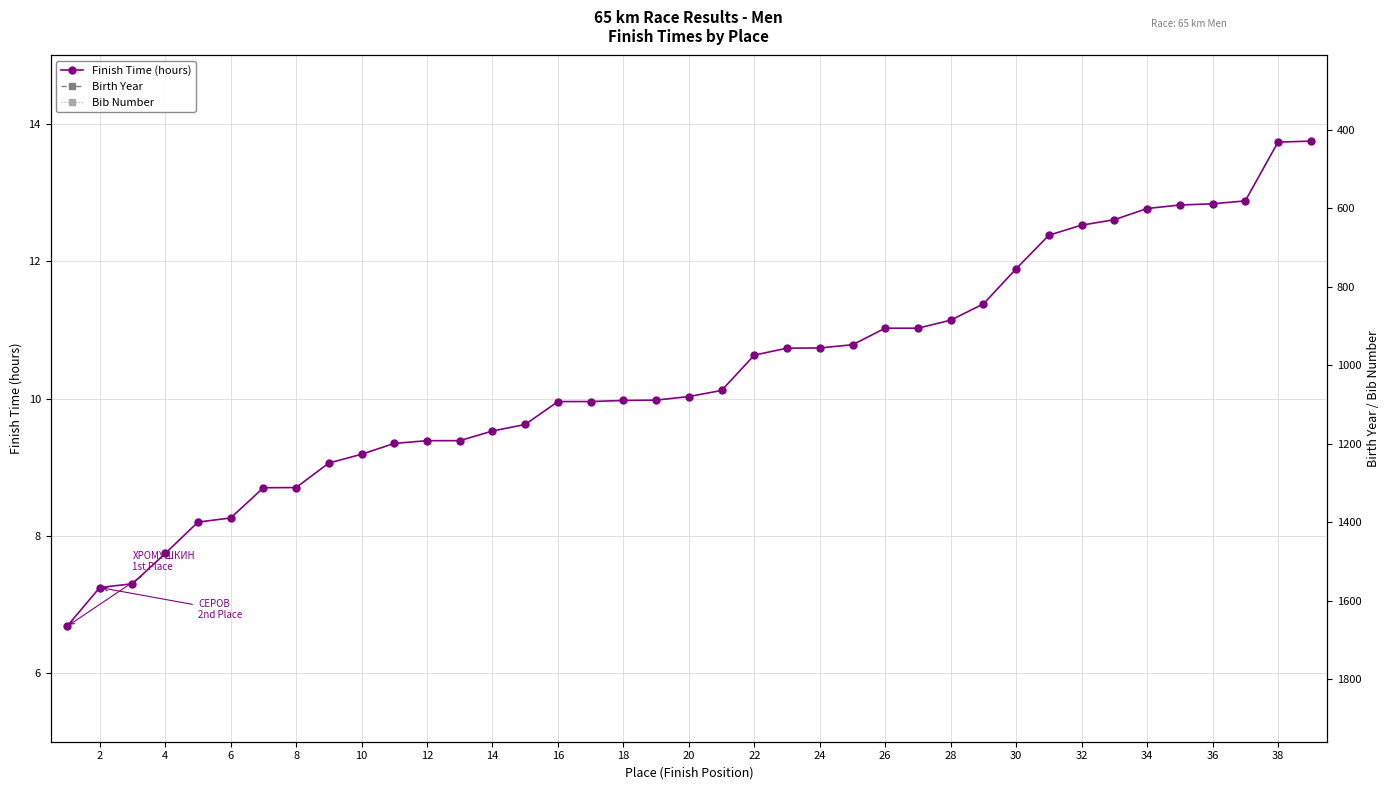

What is the value of the Finish Time (hours) point at the 34th from the left?

12.8